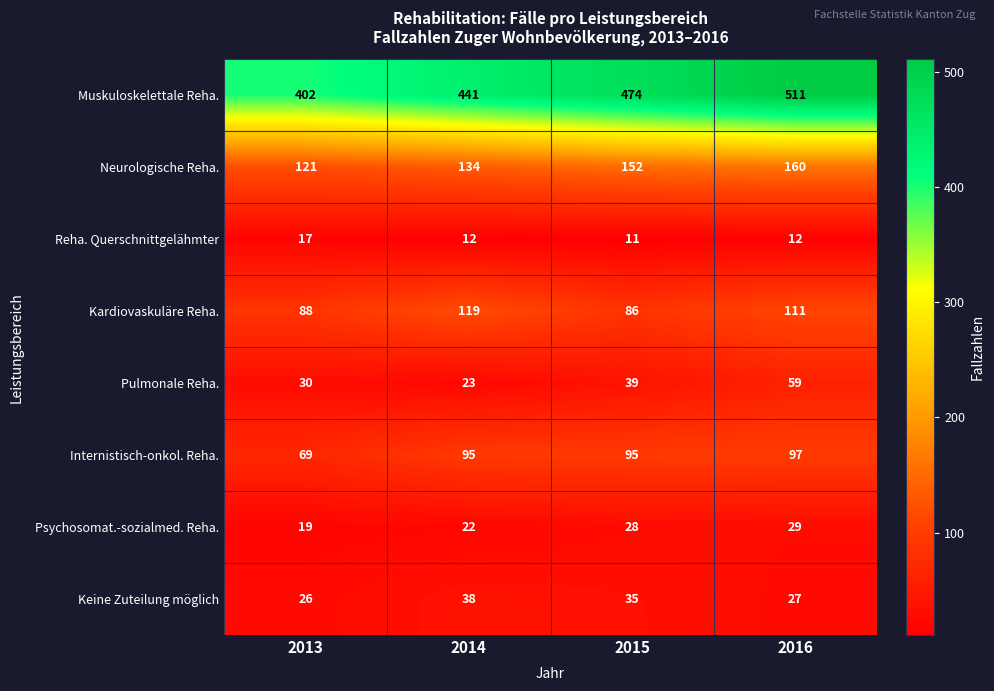

Read the Neurologische Reha. value at 2016.

160